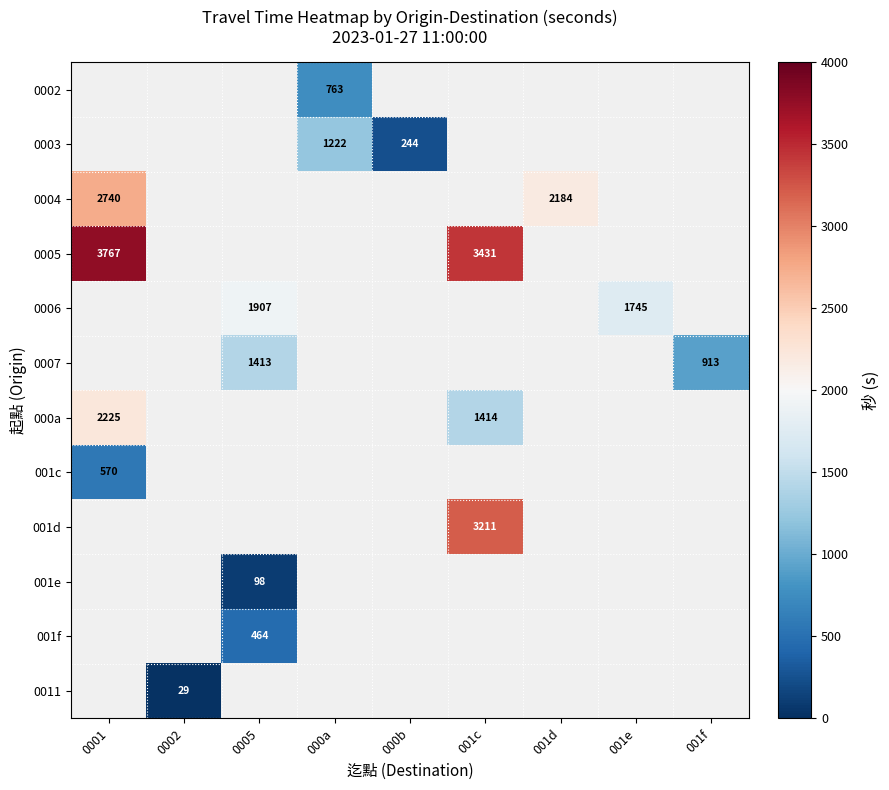

The 0002 series shows 1156 at 000a. True or false?

False